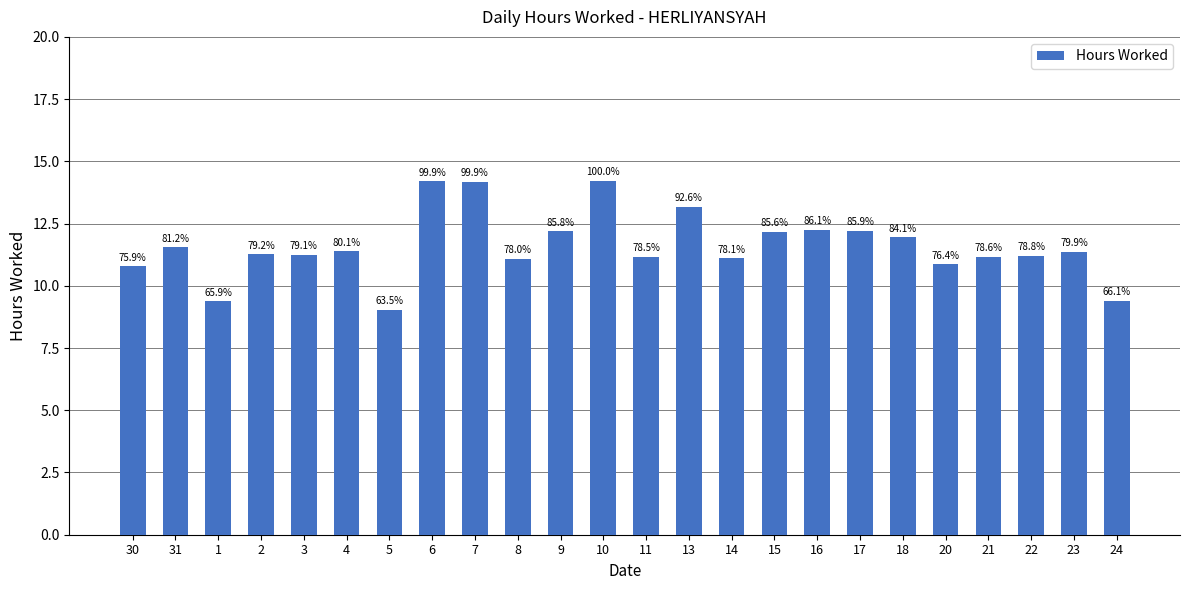

What is the label of the 2nd bar from the left?

31